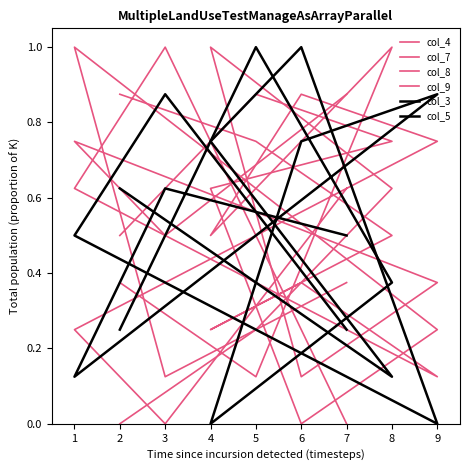

What is the total value across all series at 9?

2.4